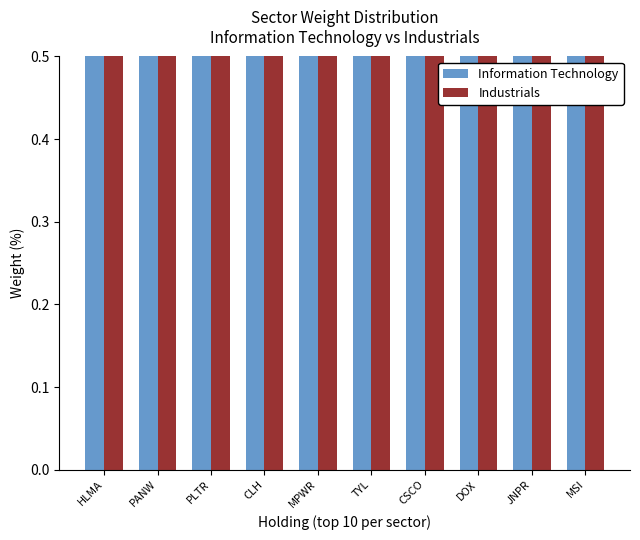

Are the bars grouped side by side (vs. stacked)?

Yes